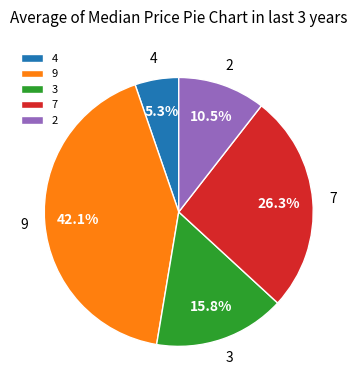

How many slices are in this pie chart?

5